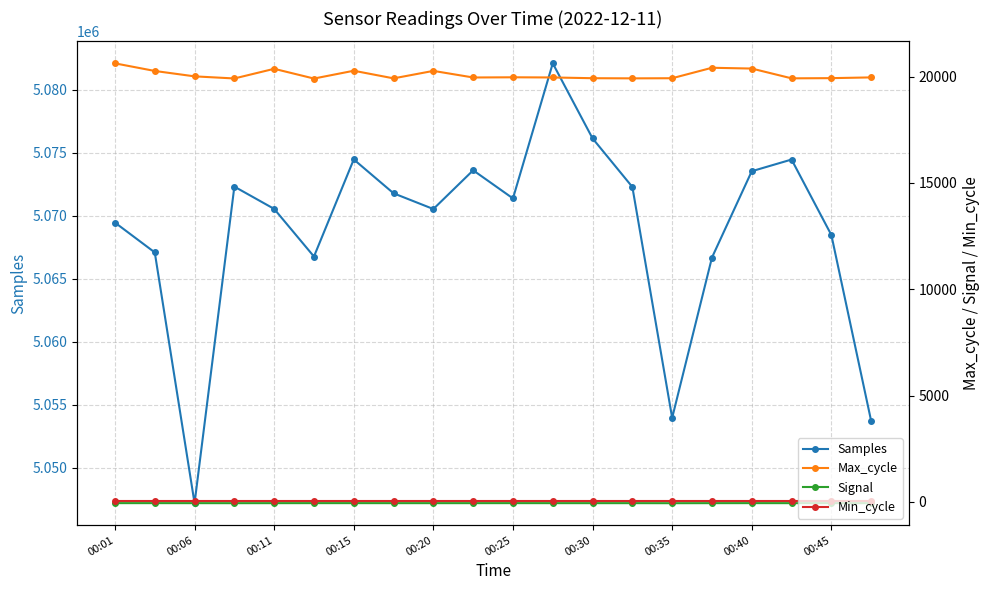

True or false: Max_cycle and Signal cross at least once.

False